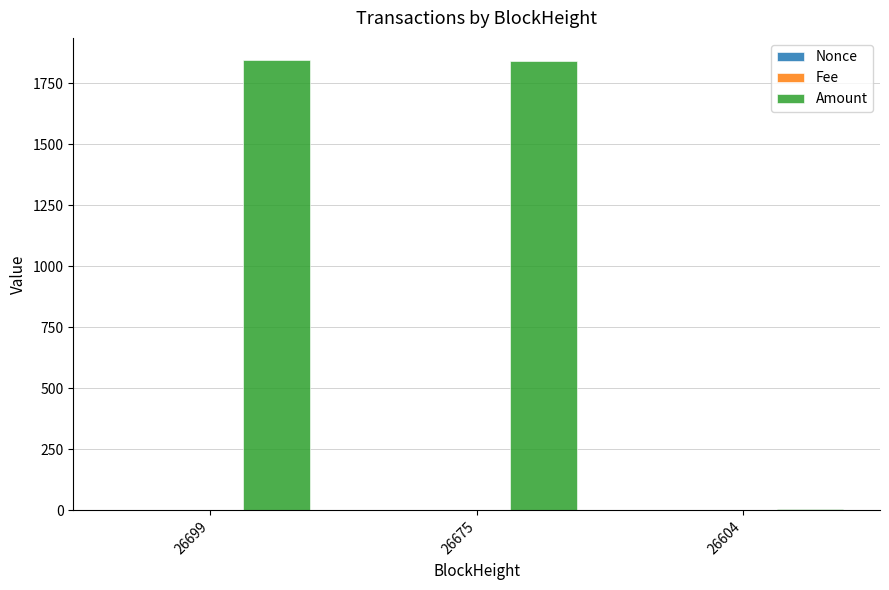

What is the greatest value displayed?

1844.0